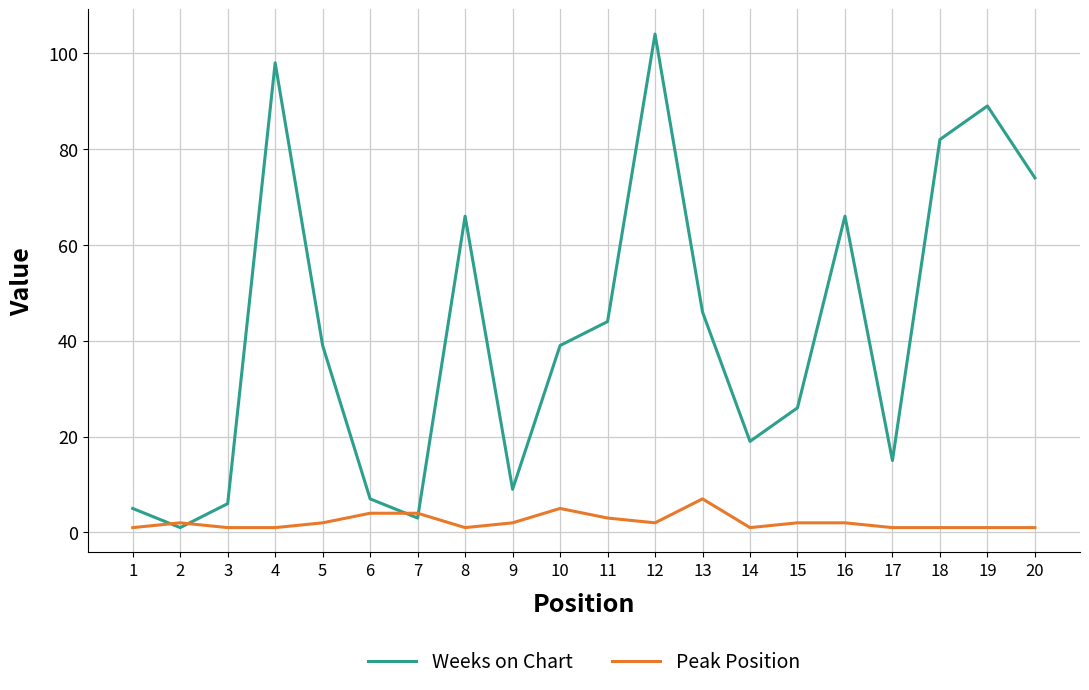

Reading right to left, transcribe all the data shown in this chart.

Weeks on Chart: 74	89	82	15	66	26	19	46	104	44	39	9	66	3	7	39	98	6	1	5
Peak Position: 1	1	1	1	2	2	1	7	2	3	5	2	1	4	4	2	1	1	2	1